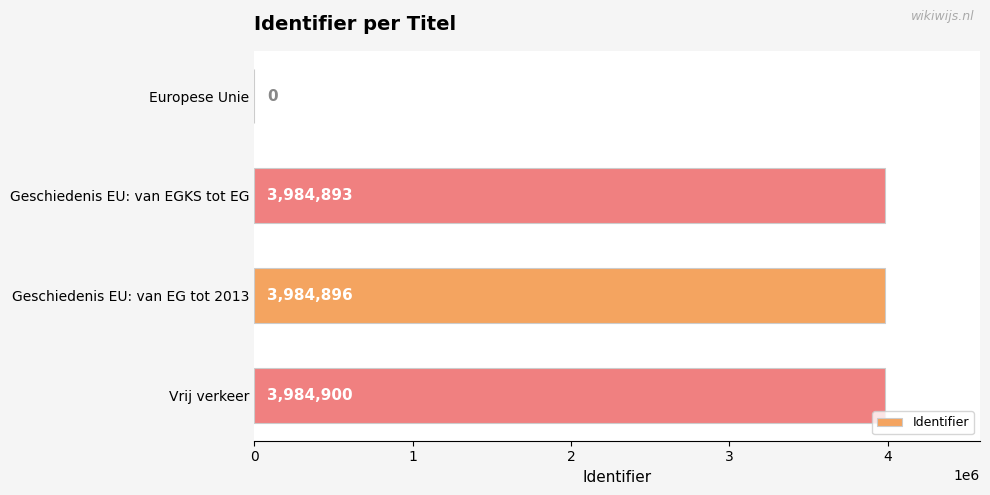

Between Geschiedenis EU: van EG tot 2013 and Vrij verkeer, which is larger?

Vrij verkeer